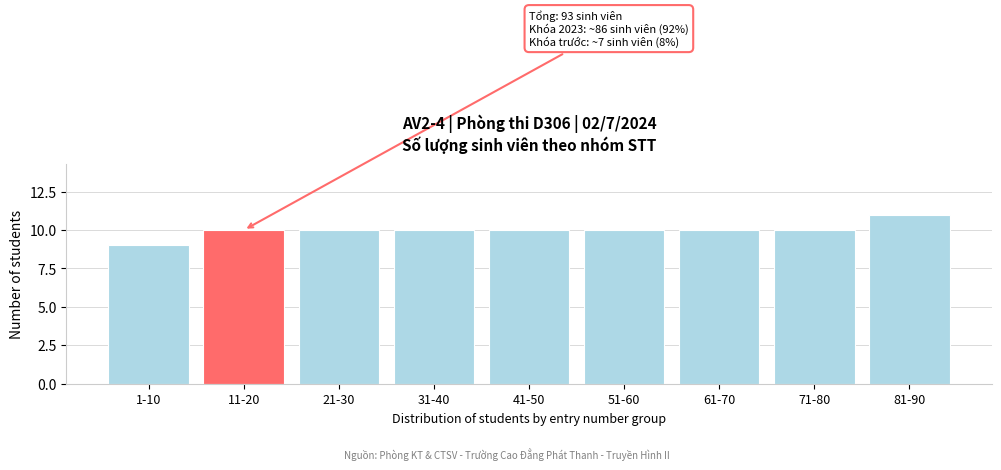

Reading right to left, extract all data points from this chart.

81-90=11	71-80=10	61-70=10	51-60=10	41-50=10	31-40=10	21-30=10	11-20=10	1-10=9